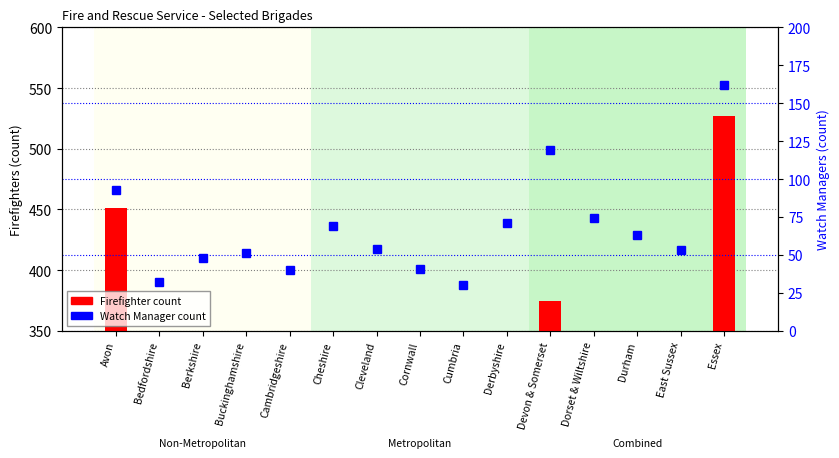

Reading left to right, list all the values displayed in this chart.

Firefighter count: 451.0	191.0	253.0	199.0	140.0	339.6	310.0	107.0	132.2	247.0	374.5	260.4	220.0	263.0	527.0
Watch Manager count: 93.0	32.0	48.0	51.0	40.0	69.0	54.0	41.0	30.0	71.0	119.0	74.0	63.0	53.0	162.0